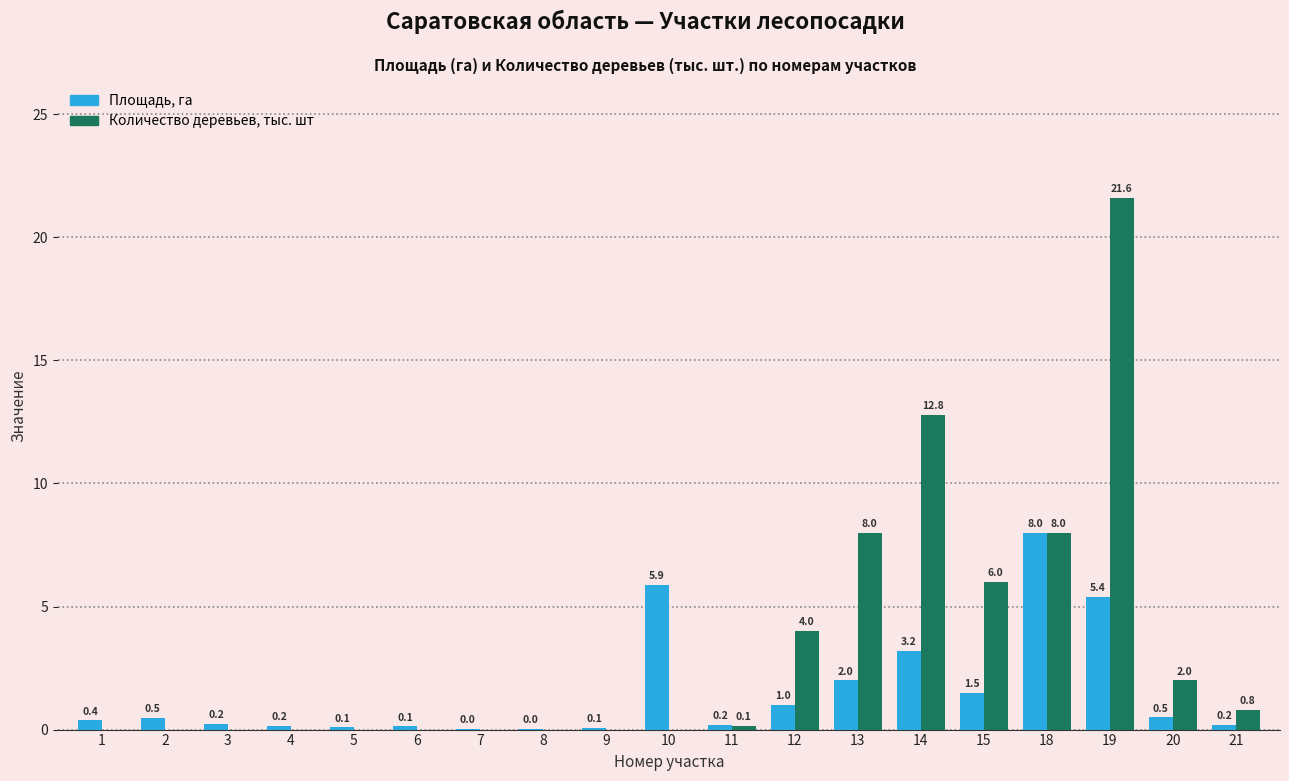

Is the value of Количество деревьев, тыс. шт at 3 greater than the value of Площадь, га at 5?

No